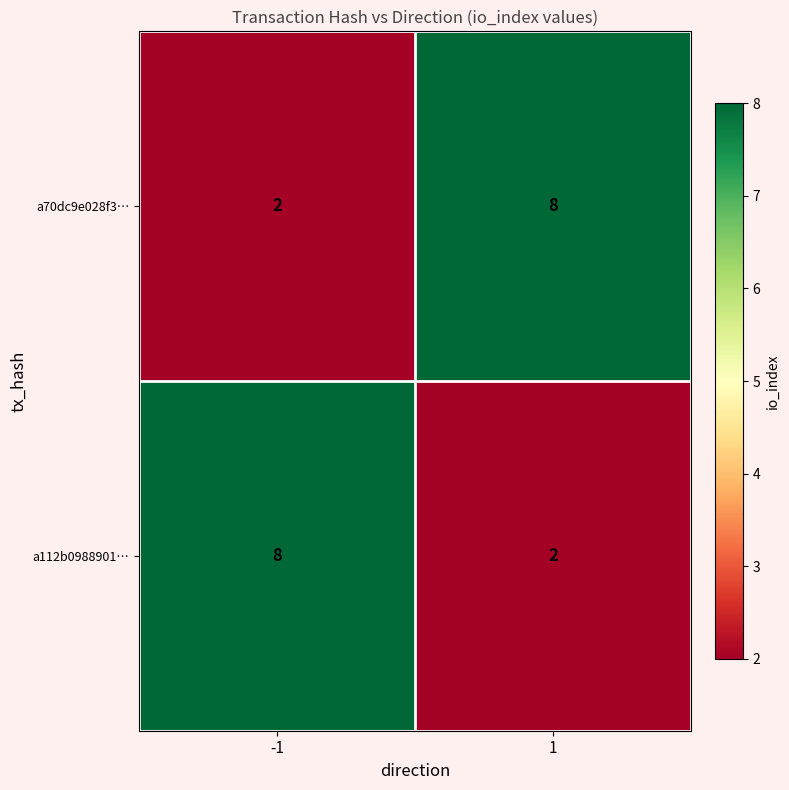

What is the average value of the a112b0988901… series?

5